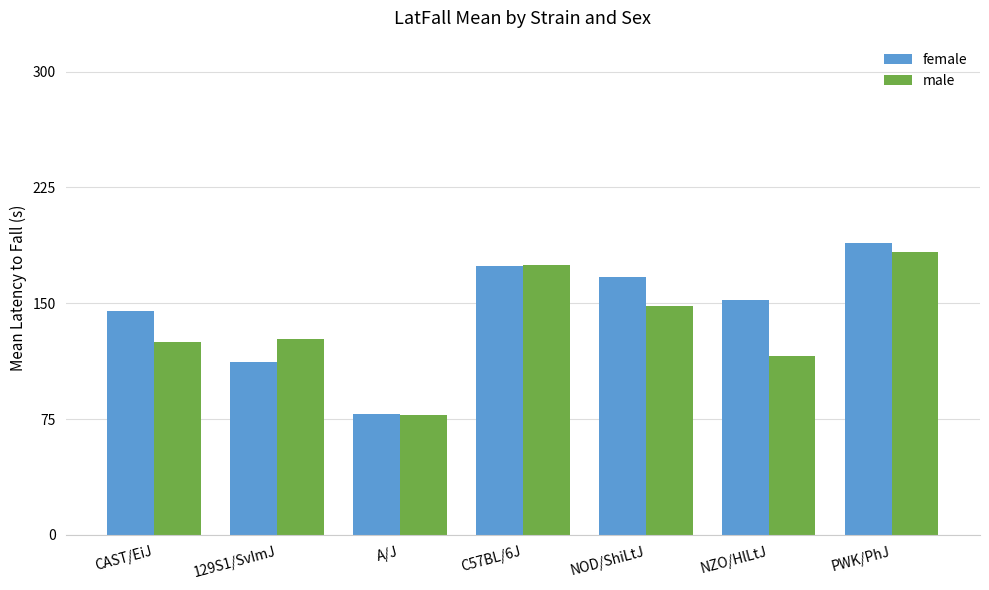

The female series shows 152.0 at NZO/HlLtJ. True or false?

True